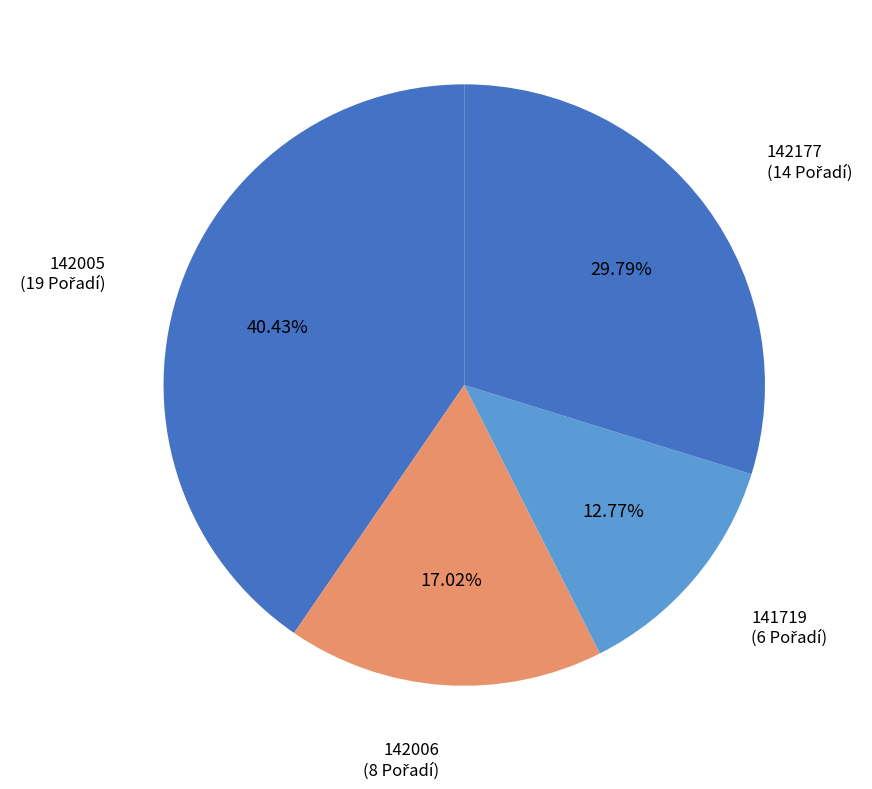

To the nearest percent, what is the difference between the 141719 and 142005 slice percentages?

28%